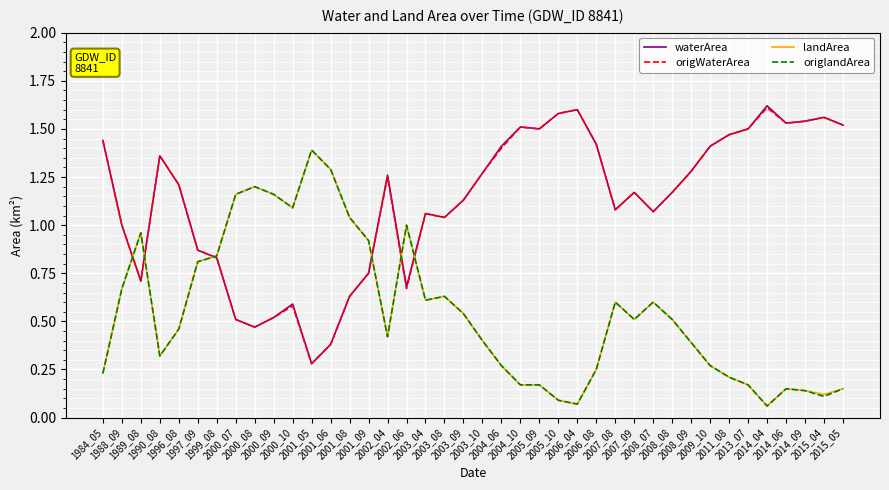

How many lines are shown in the chart?

4